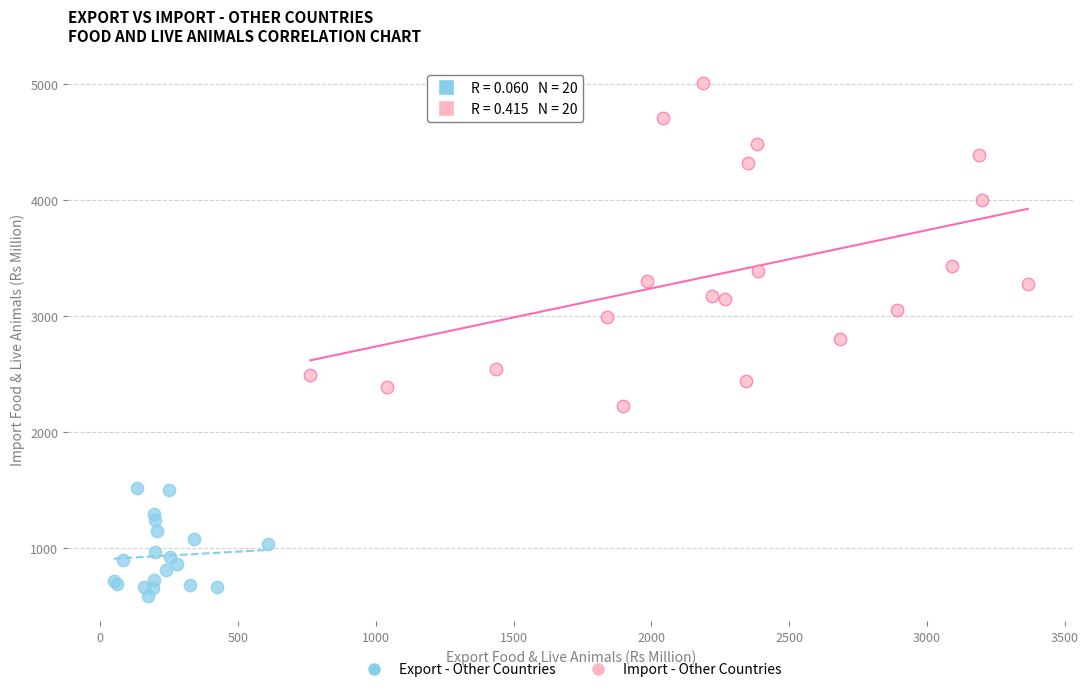

Which series contains the lowest Y value?

Export - Other Countries